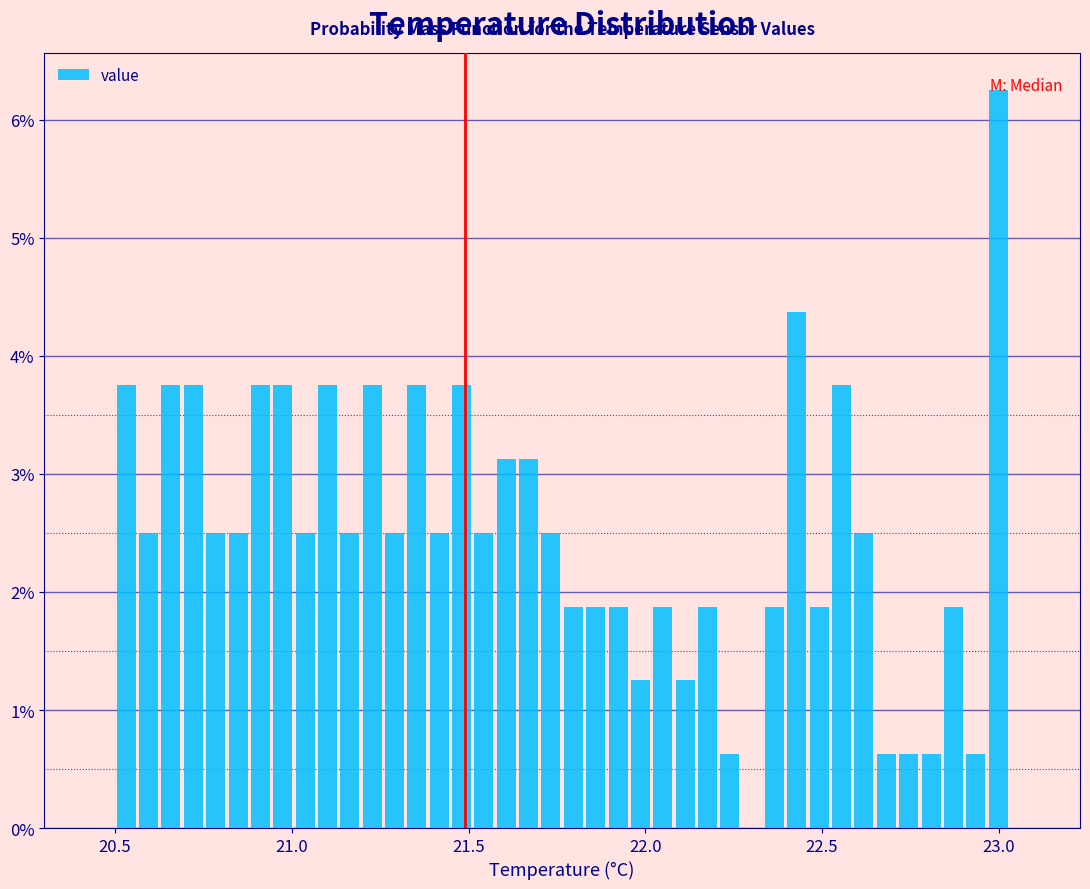

Read against the x-axis, roughly where is the centre of the tallest bar?

23.00